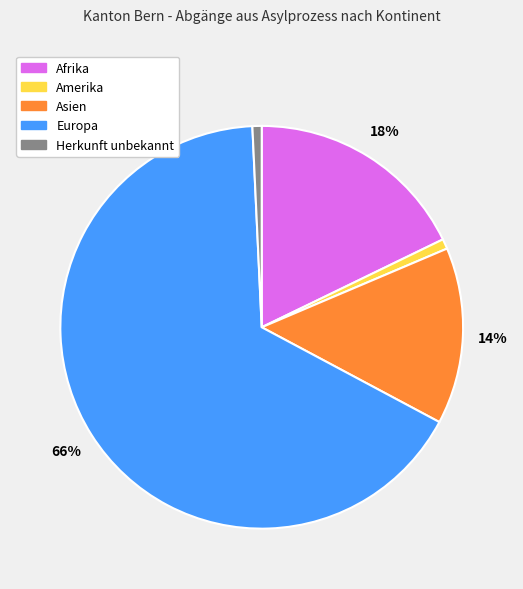

Count the number of slices in the pie.

5